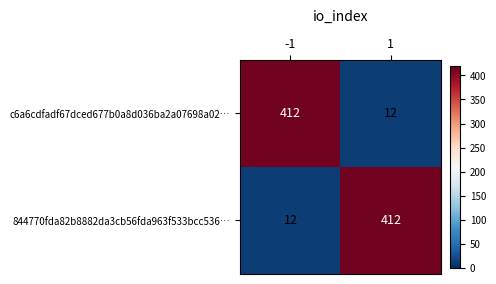

At -1, list the series in order from largest to smallest.

c6a6cdfadf67dced677b0a8d036ba2a07698a02…, 844770fda82b8882da3cb56fda963f533bcc536…